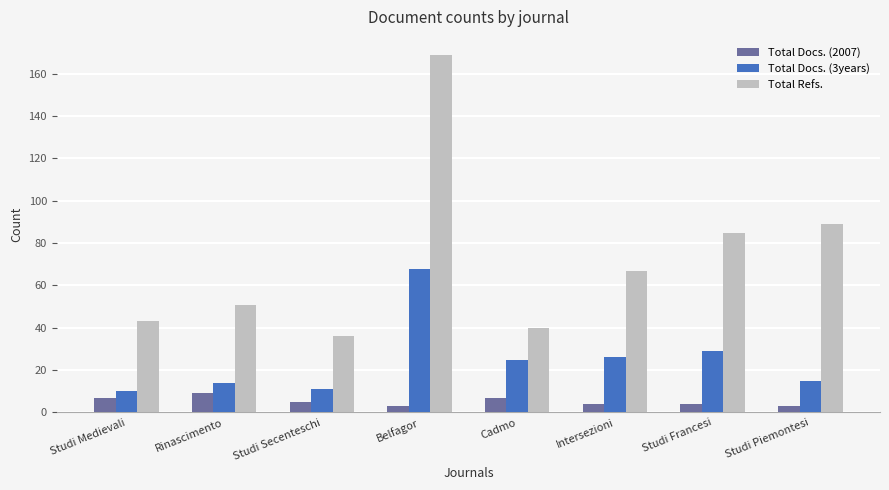

Reading left to right, list all the values displayed in this chart.

Total Docs. (2007): Studi Medievali=7	Rinascimento=9	Studi Secenteschi=5	Belfagor=3	Cadmo=7	Intersezioni=4	Studi Francesi=4	Studi Piemontesi=3
Total Docs. (3years): Studi Medievali=10	Rinascimento=14	Studi Secenteschi=11	Belfagor=68	Cadmo=25	Intersezioni=26	Studi Francesi=29	Studi Piemontesi=15
Total Refs.: Studi Medievali=43	Rinascimento=51	Studi Secenteschi=36	Belfagor=169	Cadmo=40	Intersezioni=67	Studi Francesi=85	Studi Piemontesi=89